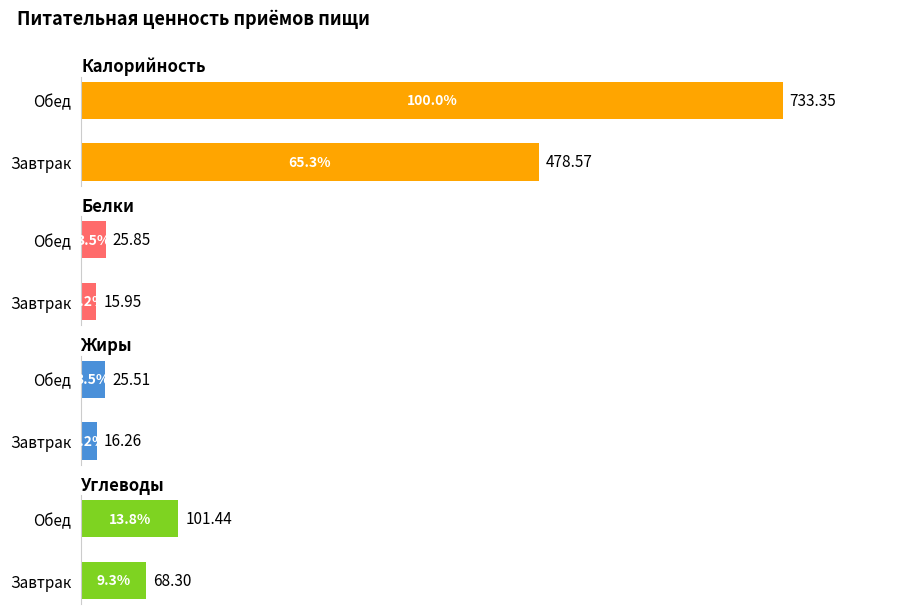

Read the Углеводы value at Обед.

101.4